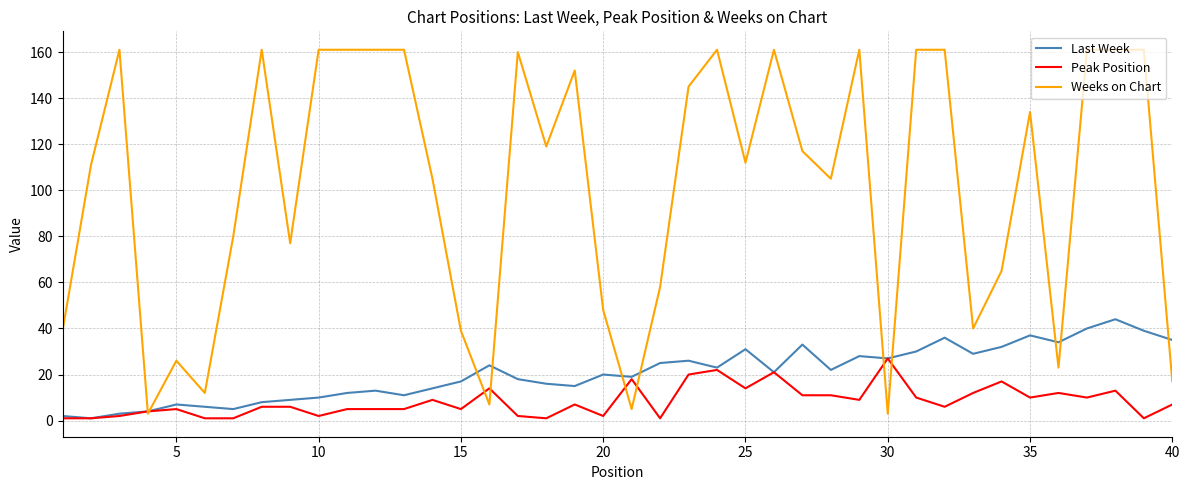

Rank the series by their maximum value, from highest to lowest.

Weeks on Chart, Last Week, Peak Position